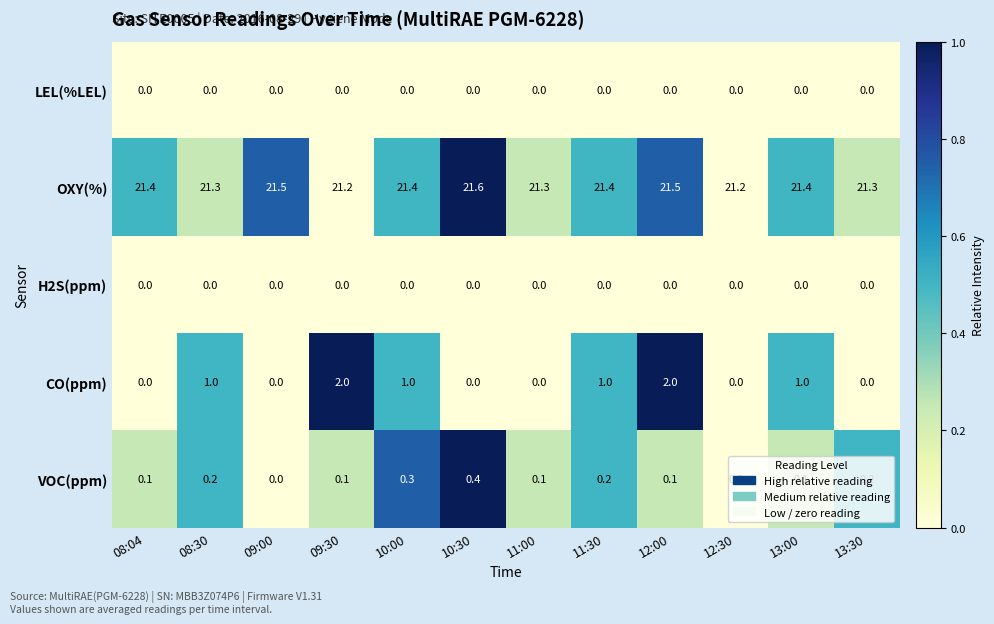

Count the number of data series in this chart.

5